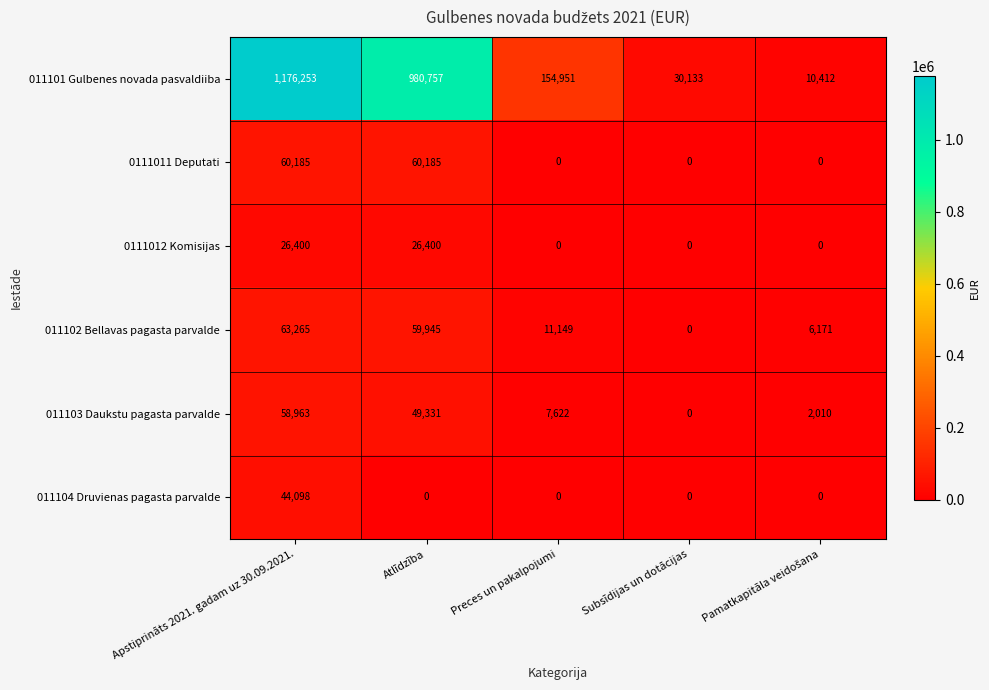

Which category has the highest value across all series?

Apstiprināts 2021. gadam uz 30.09.2021.